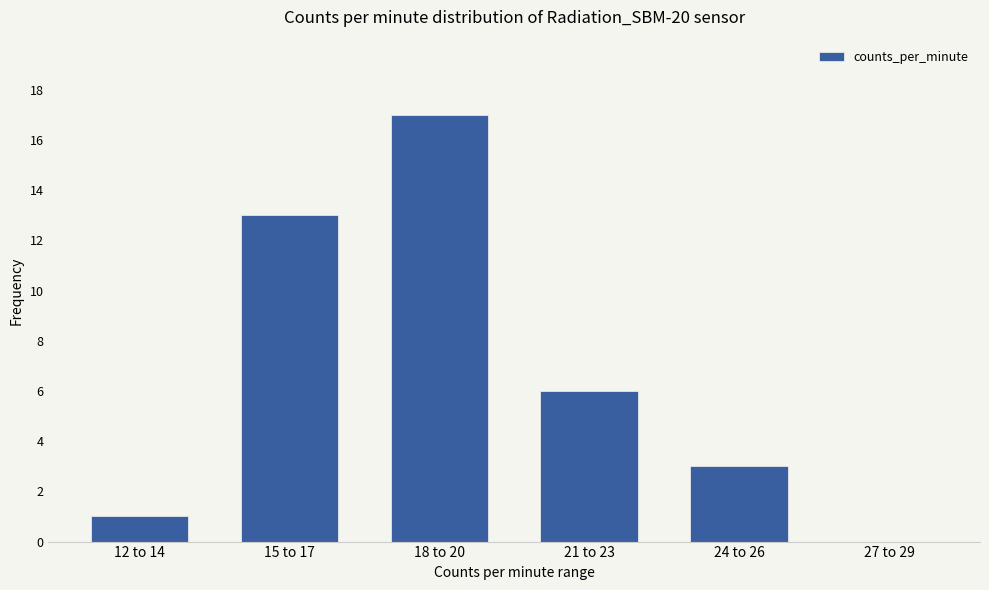

What is the average value?

7